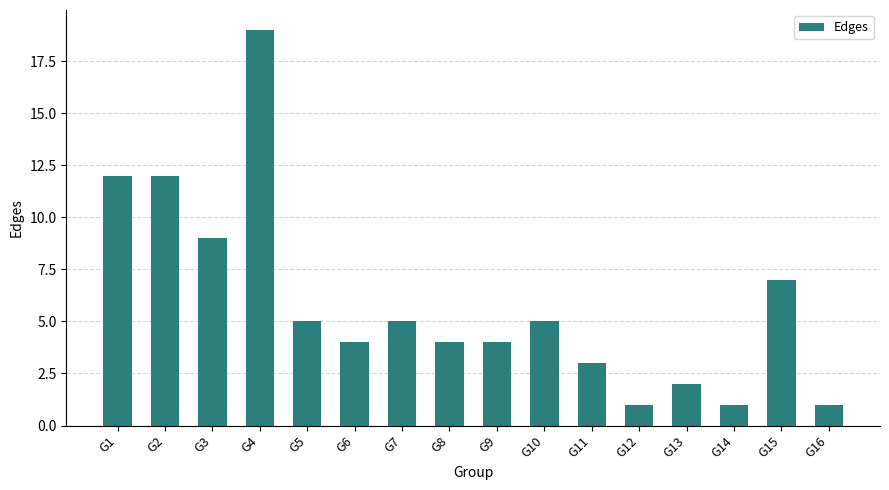

How many values are below 5?

8